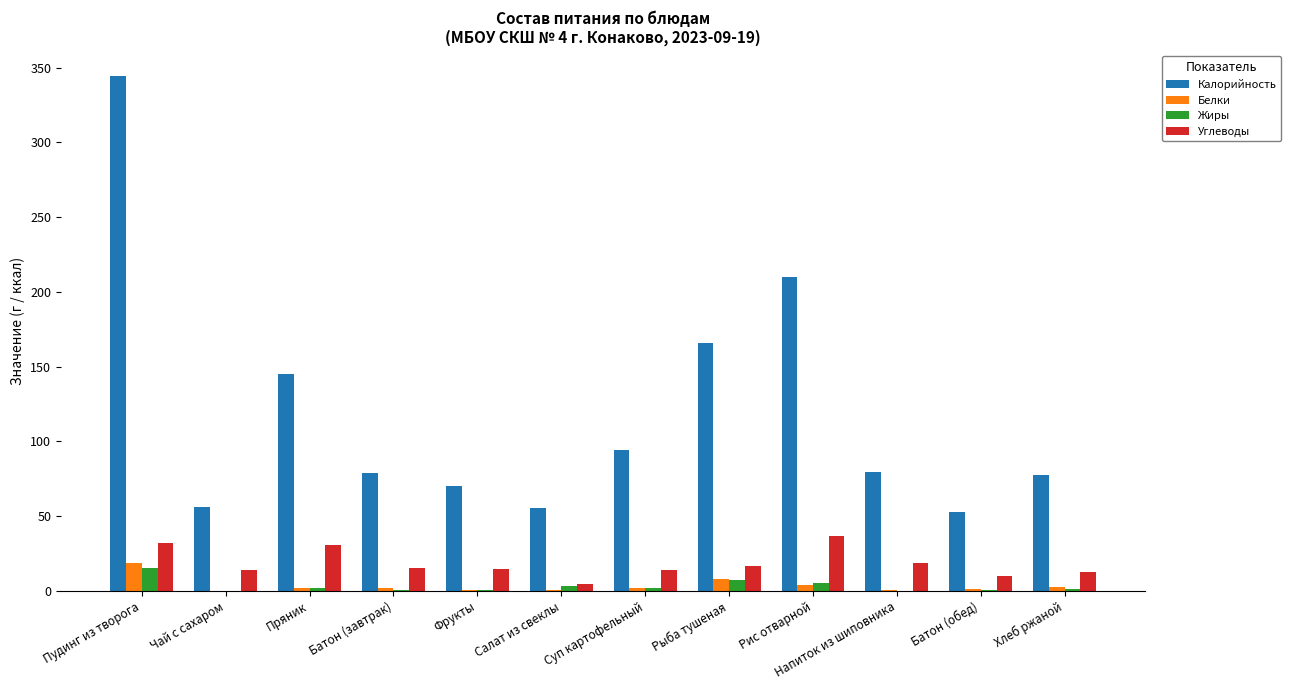

The value of Калорийность at Рыба тушеная is 165.6. True or false?

True